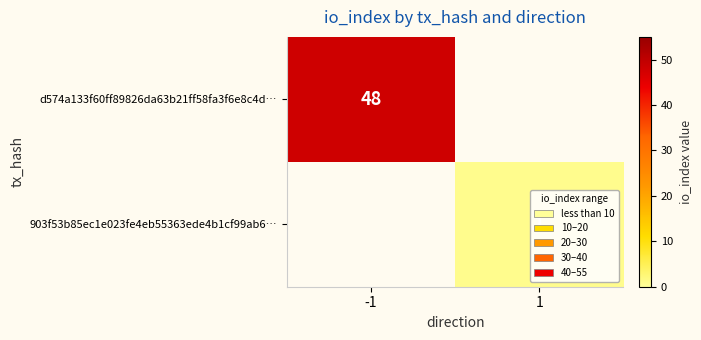

At how many categories does at least one series exceed 4?

1